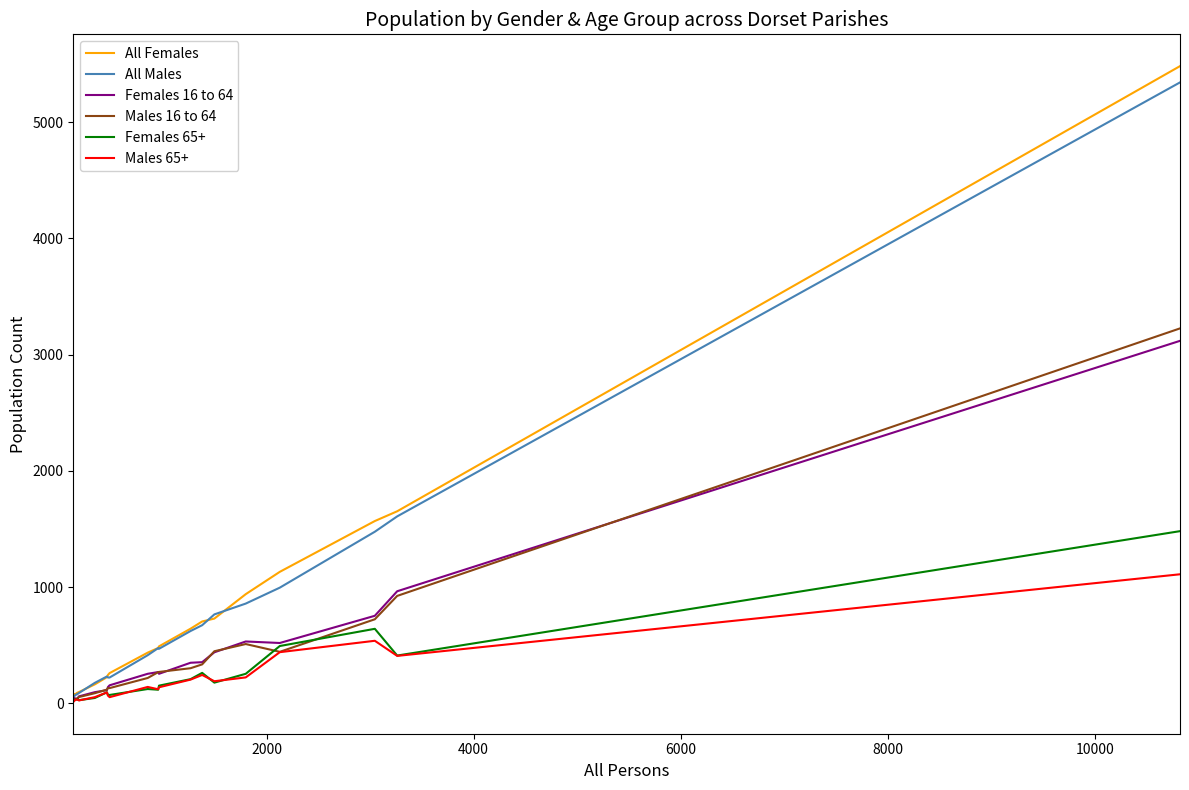

How many lines are shown in the chart?

6